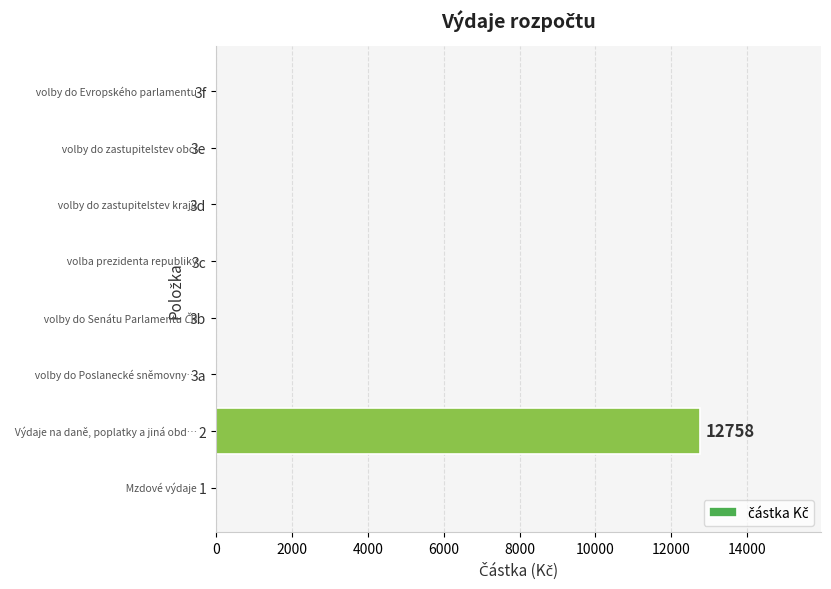

What is the greatest value displayed?

12758